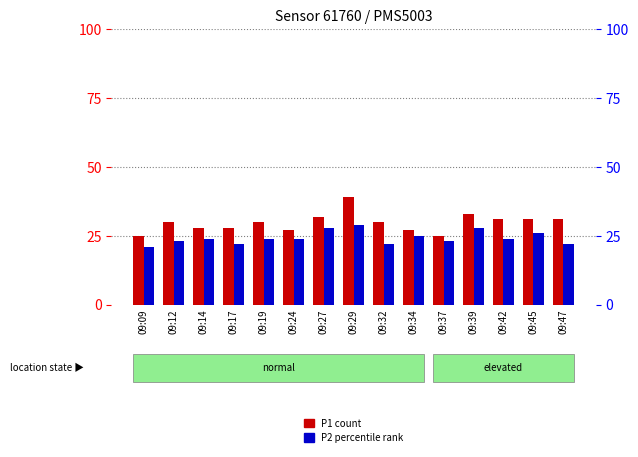

Is it true that P1 equals 9 at 09:17?

False